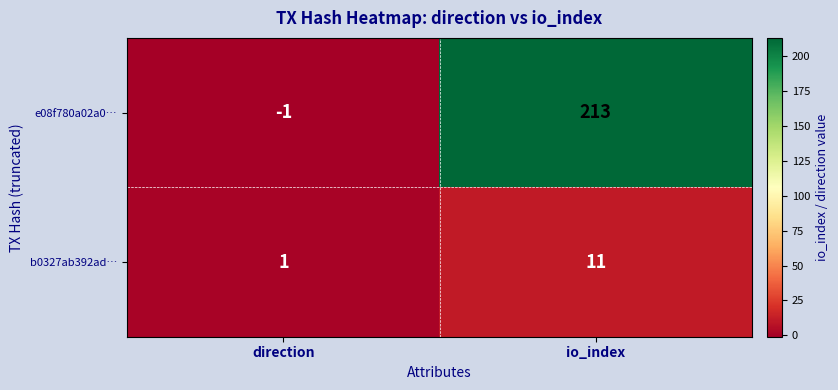

What is the difference between the maximum and minimum values in the b0327ab392ad… series?

10